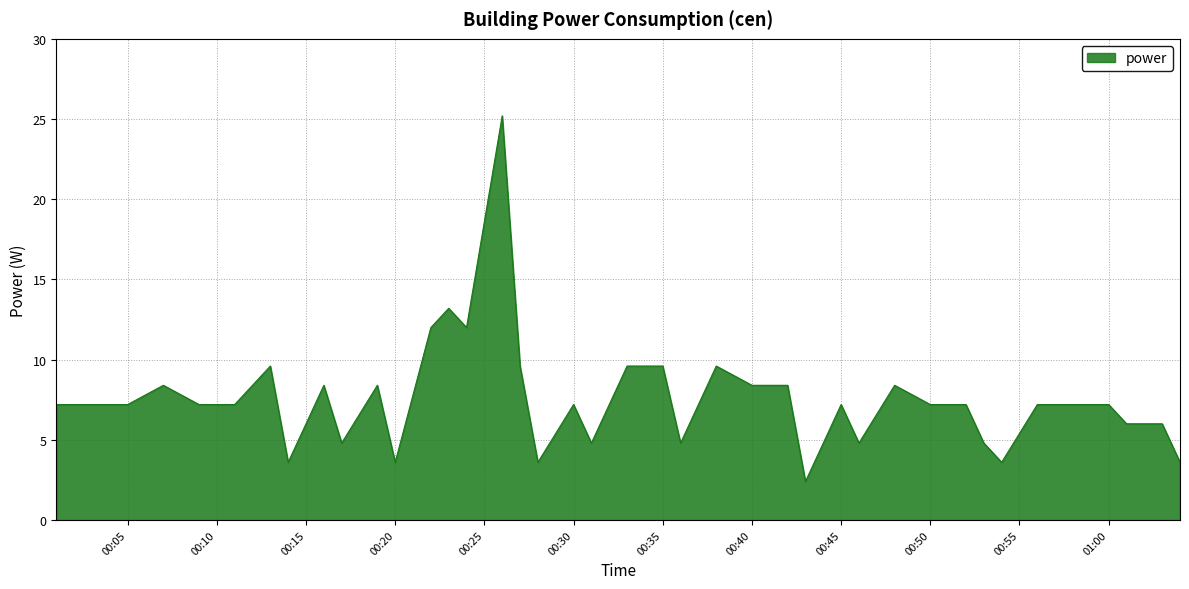

What is the maximum value shown in the chart?

25.2